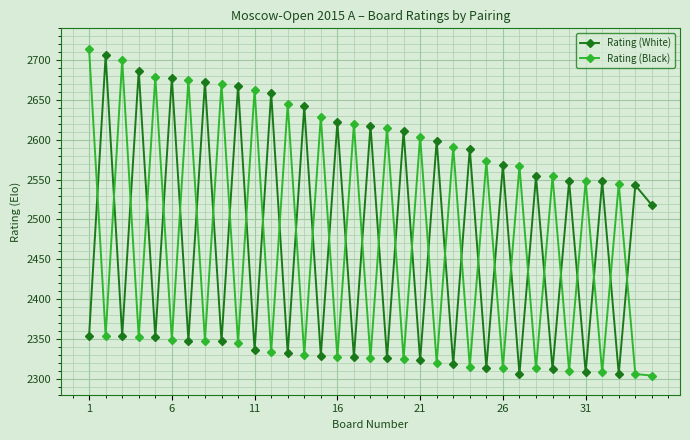

What is the value of the Rating (Black) point at the 31st from the left?

2548